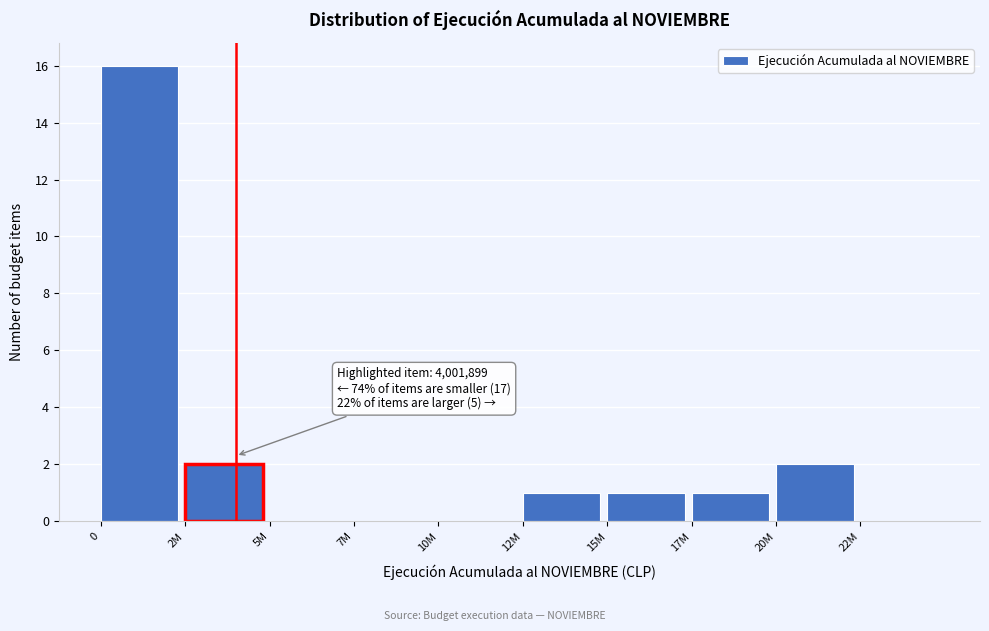

Reading left to right, what are all the values shown in this chart?

0=16	2M=2	5M=0	7M=0	10M=0	12M=1	15M=1	17M=1	20M=2	22M=0